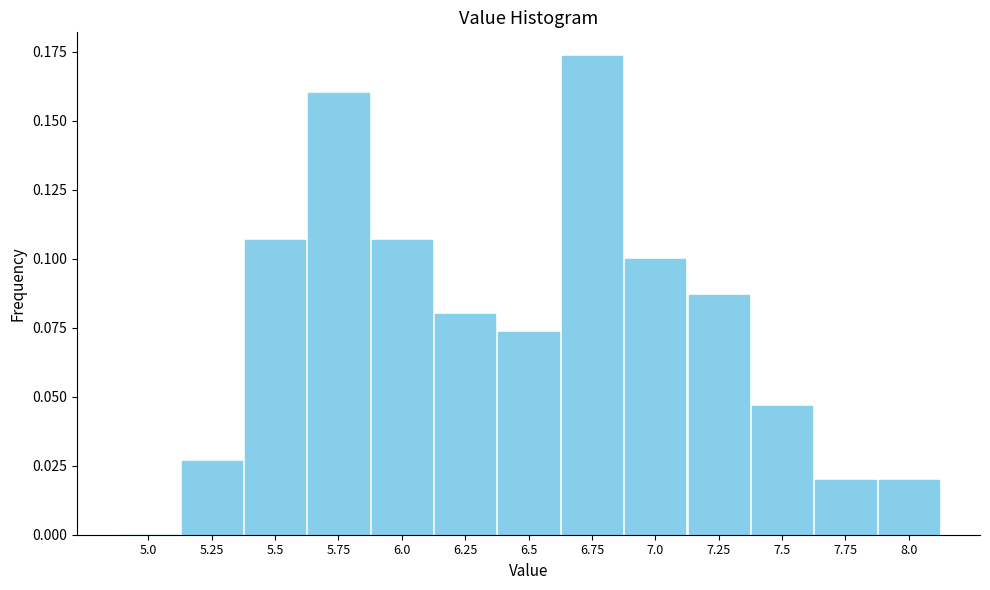

The chart shows a value of 0.0 at 7.0. True or false?

False